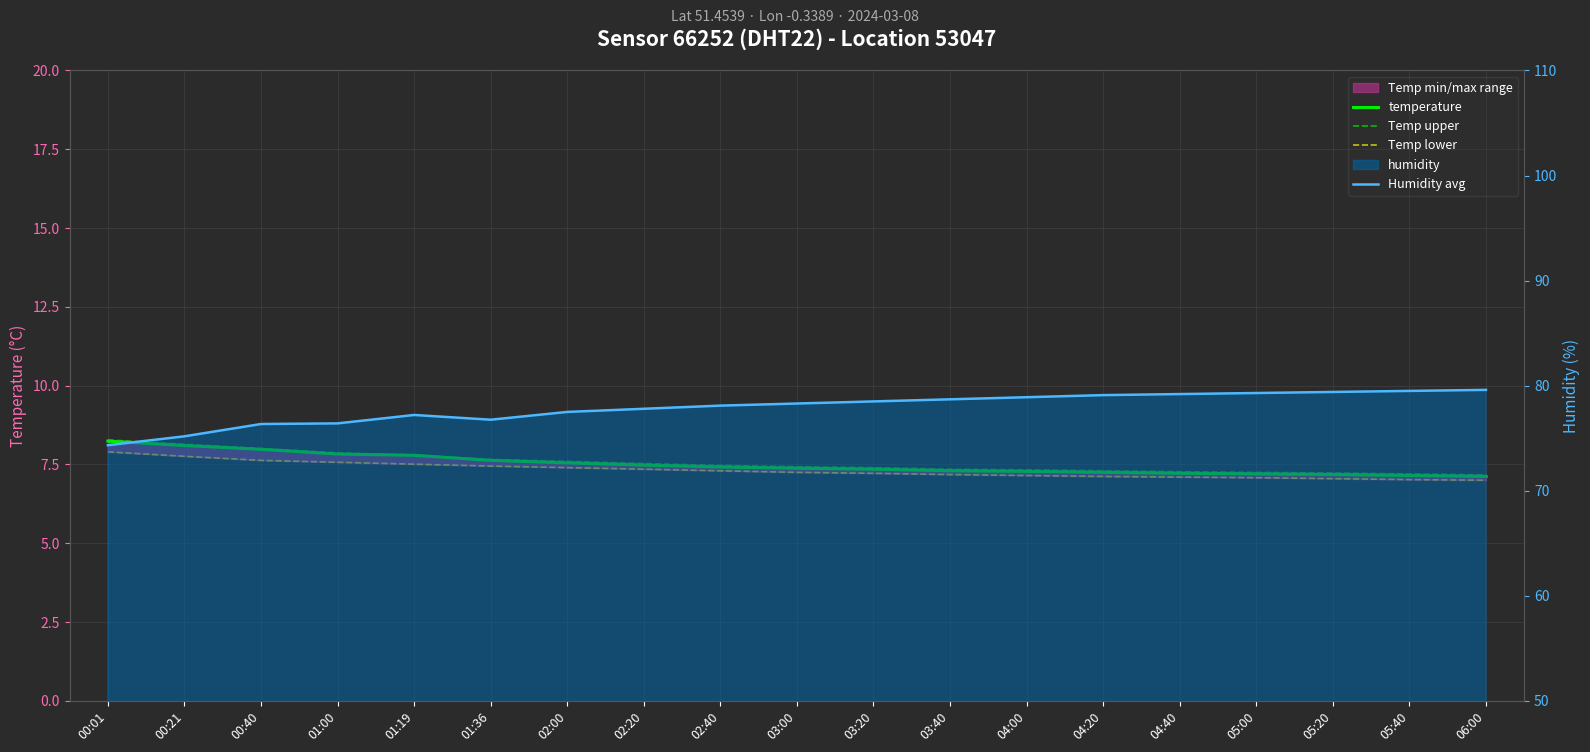

What is the approximate value of Temp lower at 02:40?

7.3